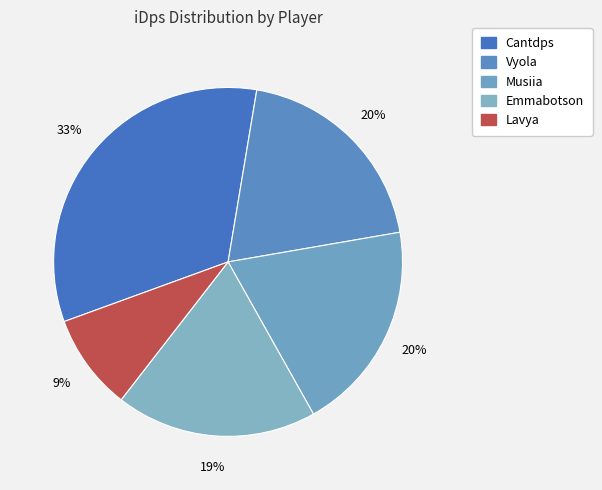

What is the ratio of the value at Musiia to the value at Emmabotson?

1.1